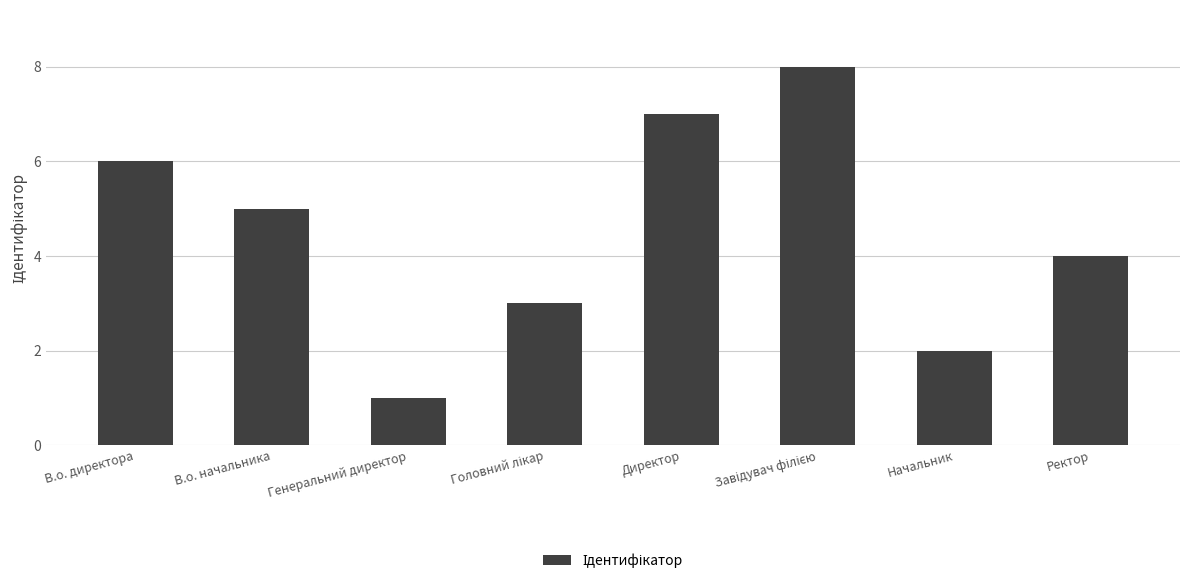

What is the difference between the maximum and minimum values?

7